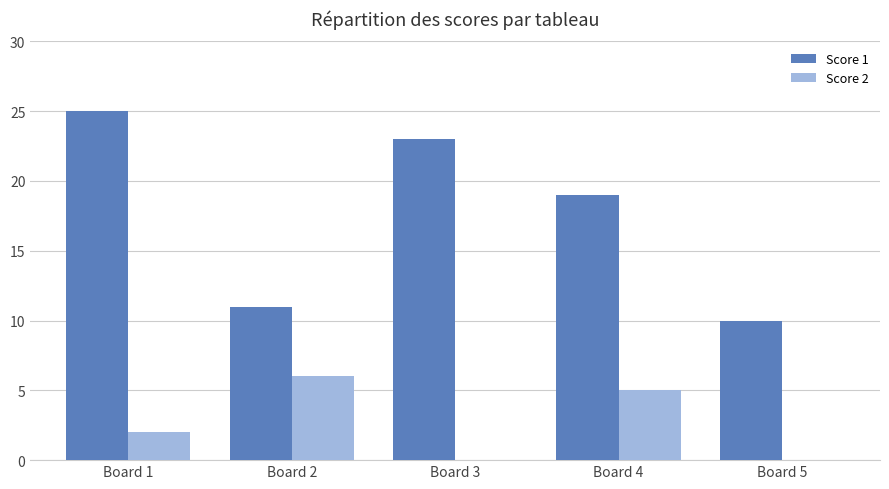

Is the value of Score 1 at Board 4 greater than the value of Score 2 at Board 3?

Yes